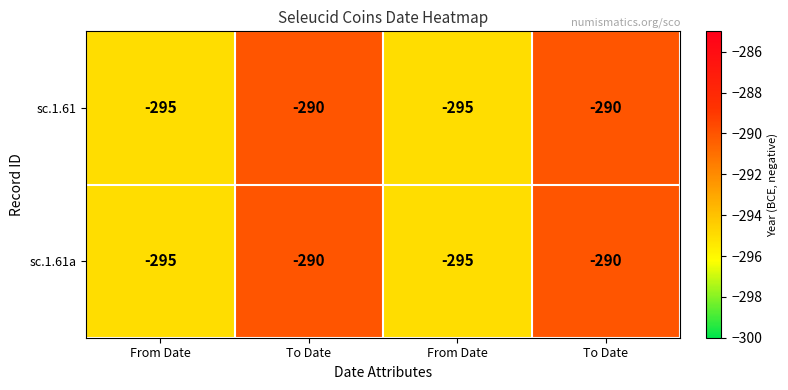

How many categories are shown in the chart?

4